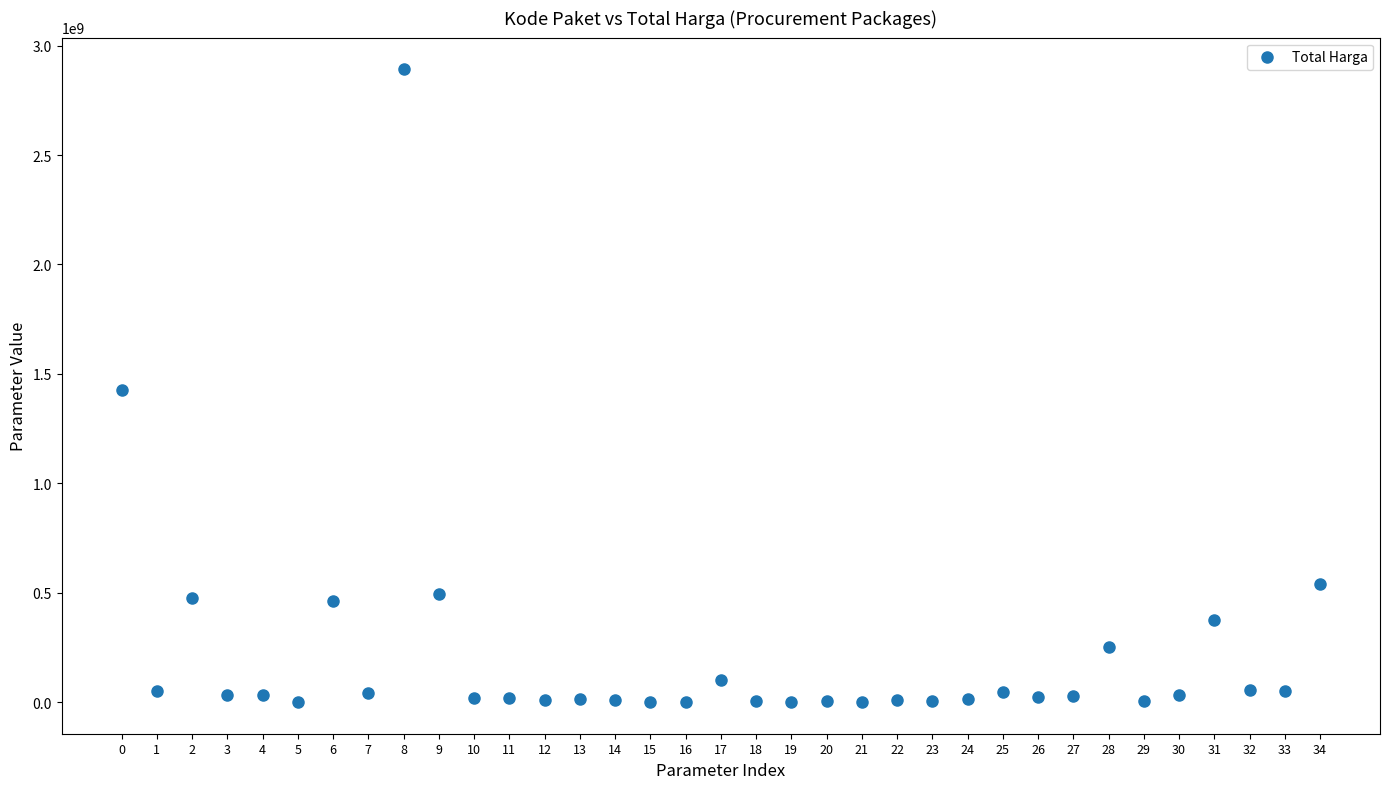

What is the range of Y values (max minus min)?

2892044000